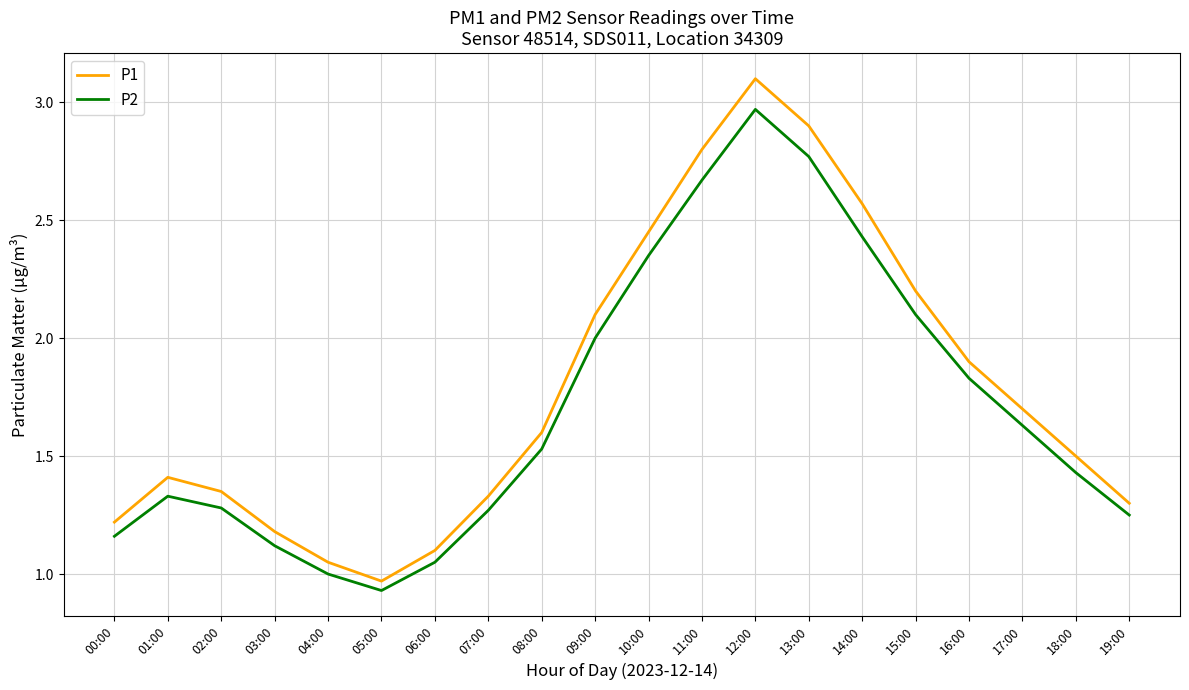

At which label does P1 first exceed 1?

00:00